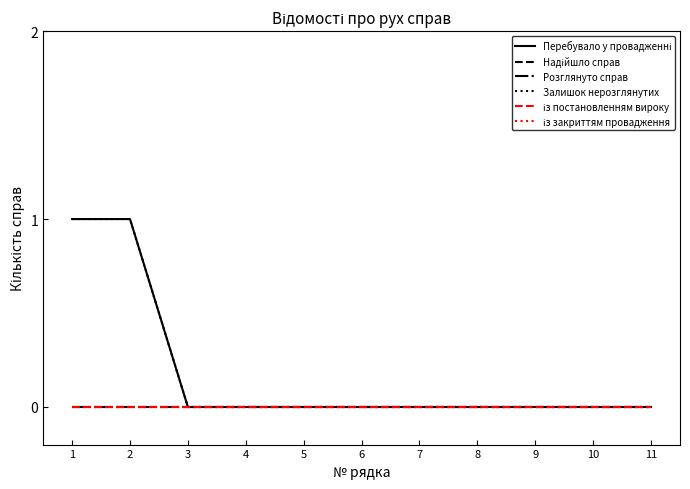

At which category is the sum across all series the highest?

1